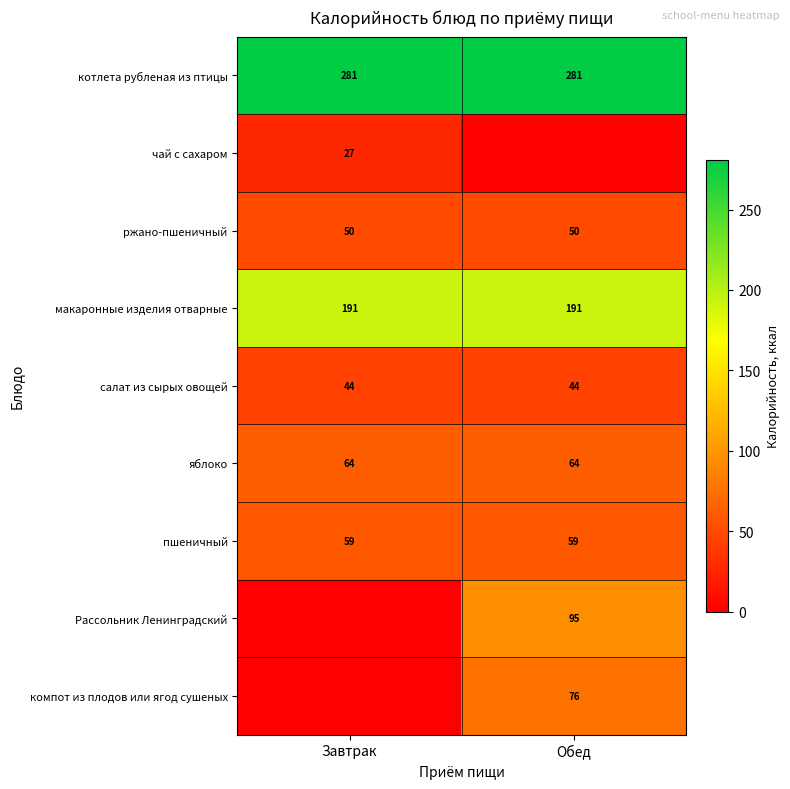

What is the sum of all салат из сырых овощей values?

88